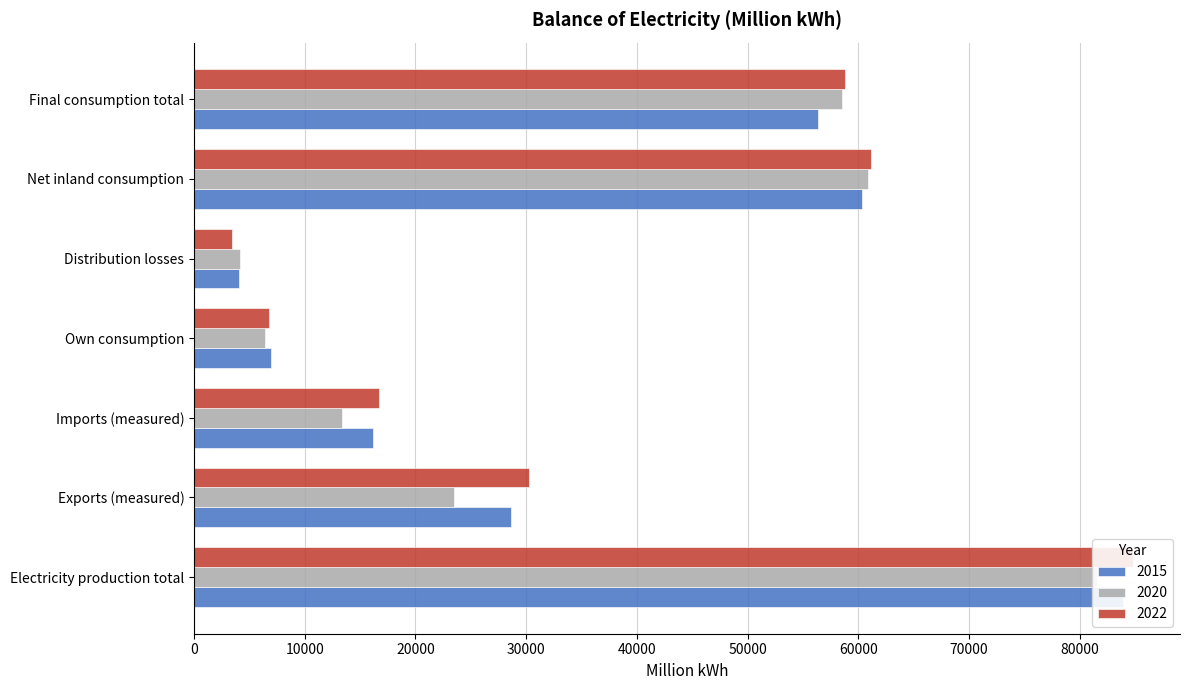

Which category has the highest value across all series?

Electricity production total